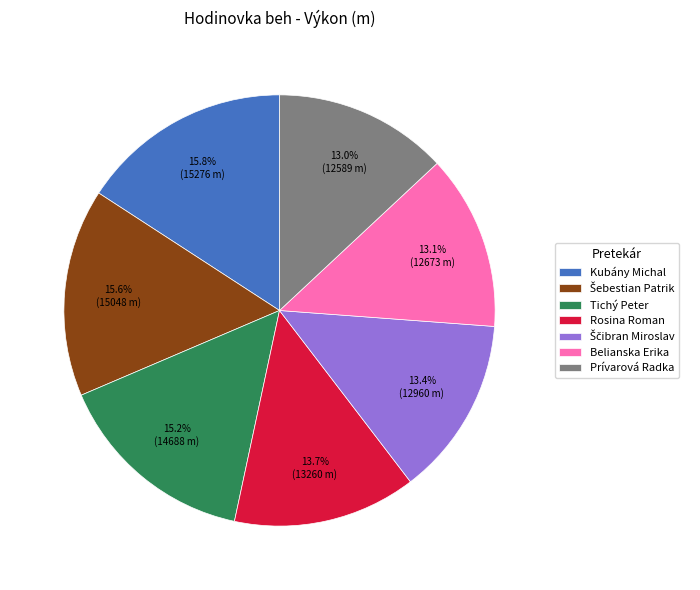

Approximately how many times larger is the value at Rosina Roman compared to Tichý Peter?

0.9